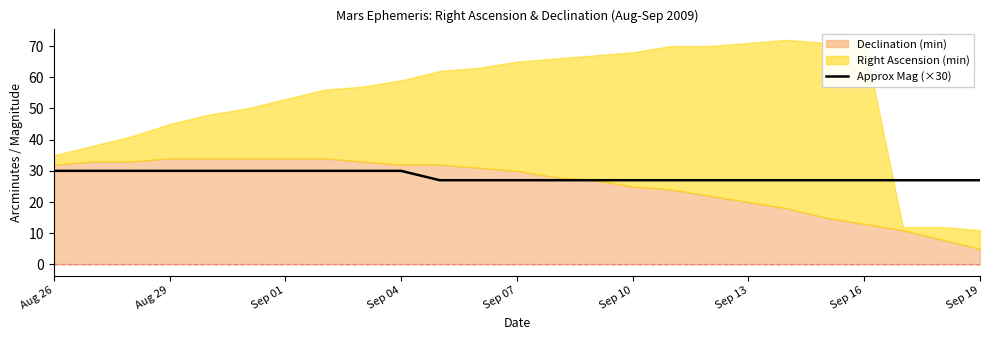

The Approx Mag (×30) series shows 47 at Sep 10. True or false?

False